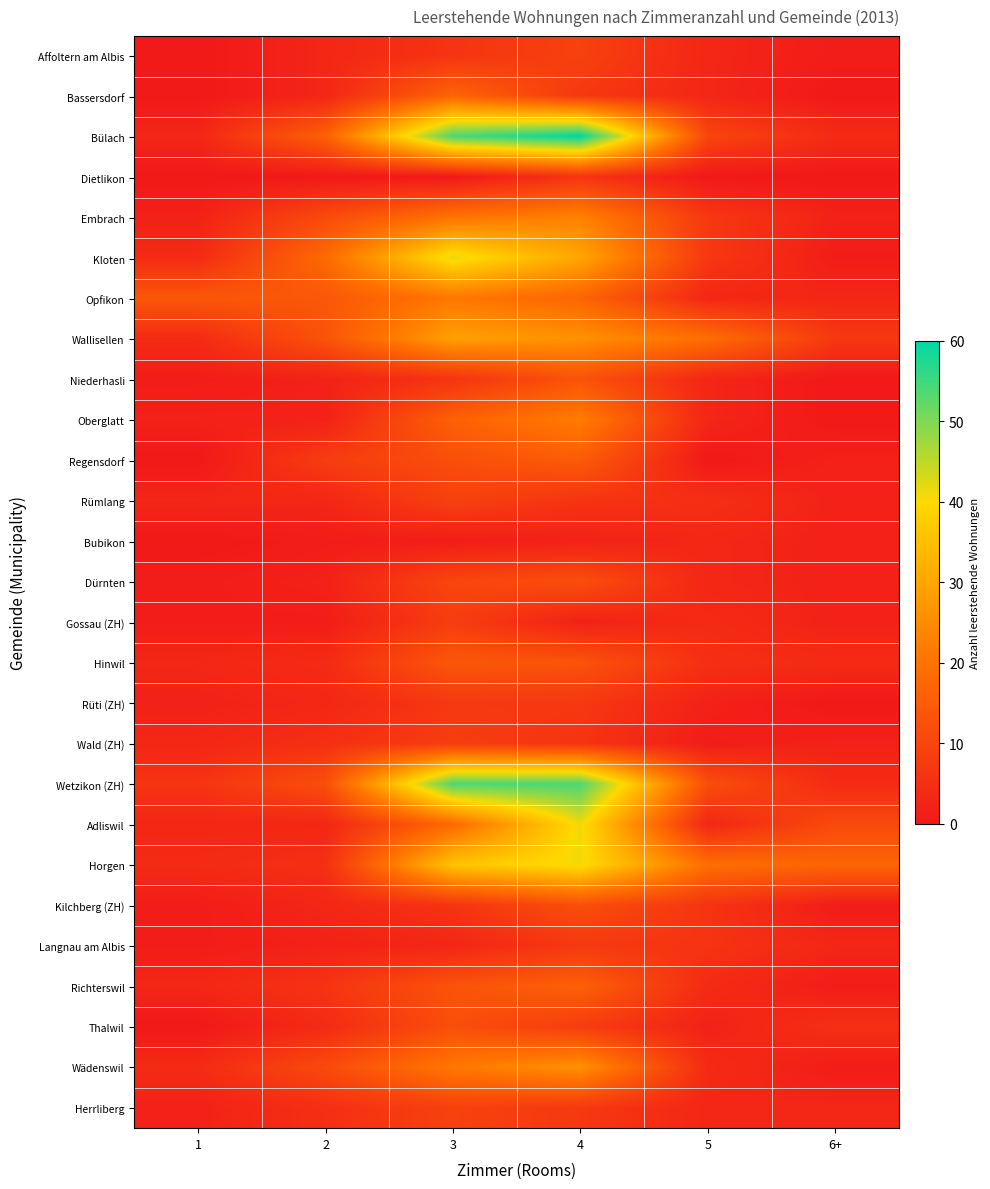

Rank the series at 4 from lowest to highest value.

Bubikon, Gossau (ZH), Dietlikon, Rümlang, Wald (ZH), Bassersdorf, Rüti (ZH), Langnau am Albis, Herrliberg, Thalwil, Affoltern am Albis, Dürnten, Kilchberg (ZH), Niederhasli, Hinwil, Regensdorf, Richterswil, Opfikon, Oberglatt, Embrach, Wallisellen, Wädenswil, Kloten, Adliswil, Horgen, Wetzikon (ZH), Bülach